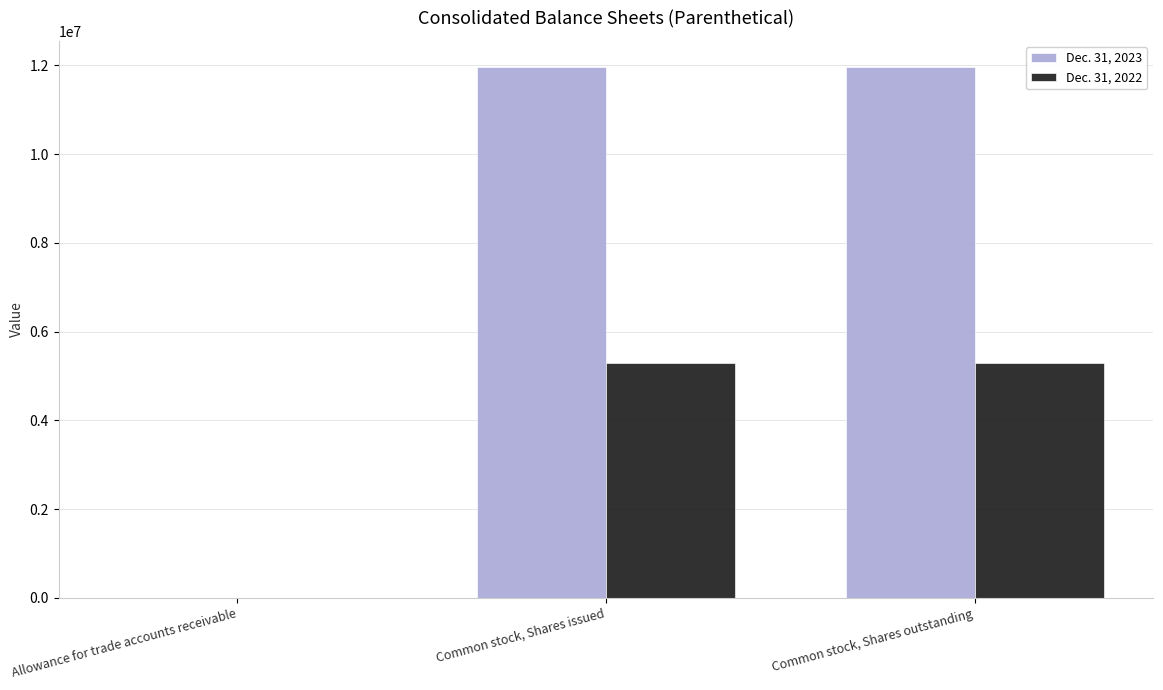

What is the total value across all series at Common stock, Shares outstanding?

17249207